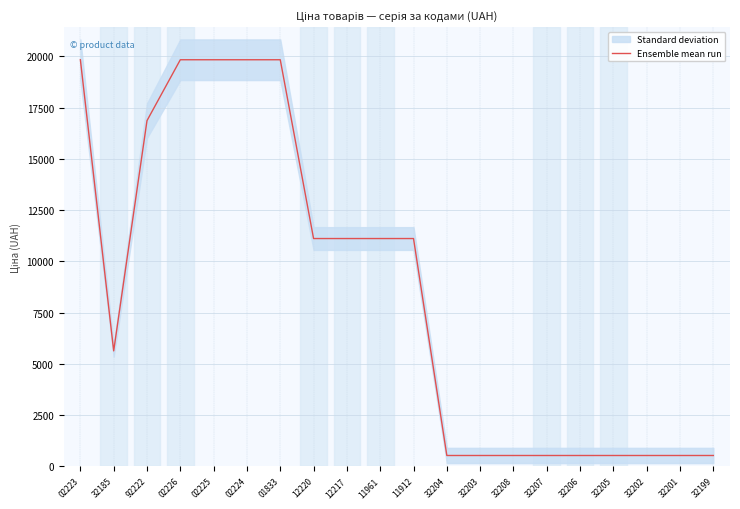

Which category has the highest value across all series?

02223